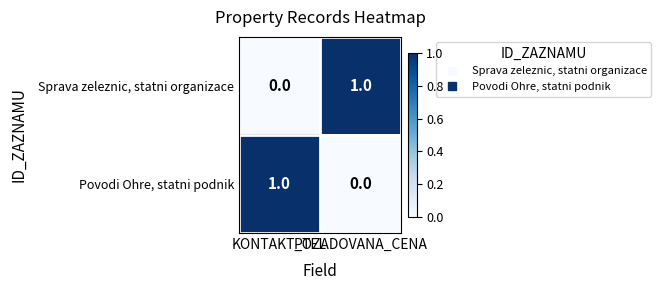

Count the number of data series in this chart.

2